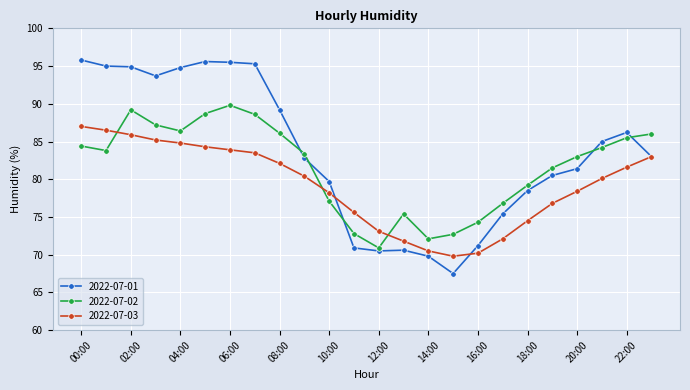

What is the greatest value displayed?

95.8